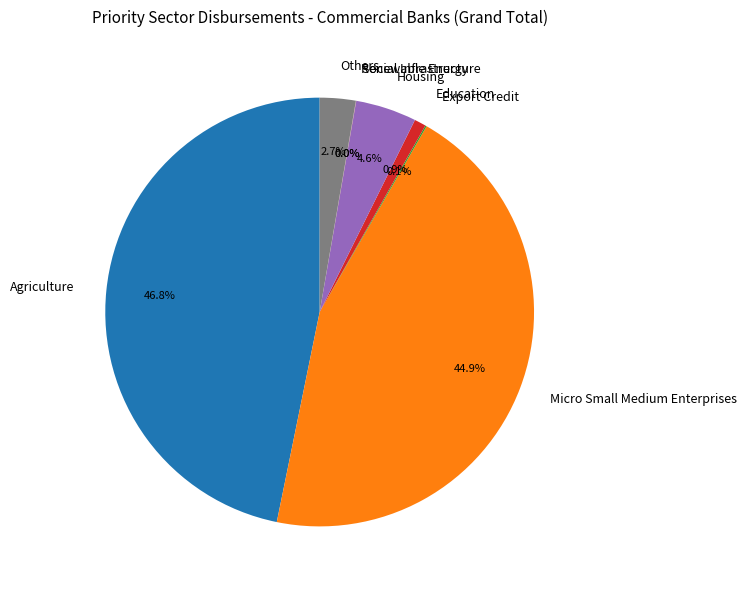

Which has a higher value, Education or Housing?

Housing